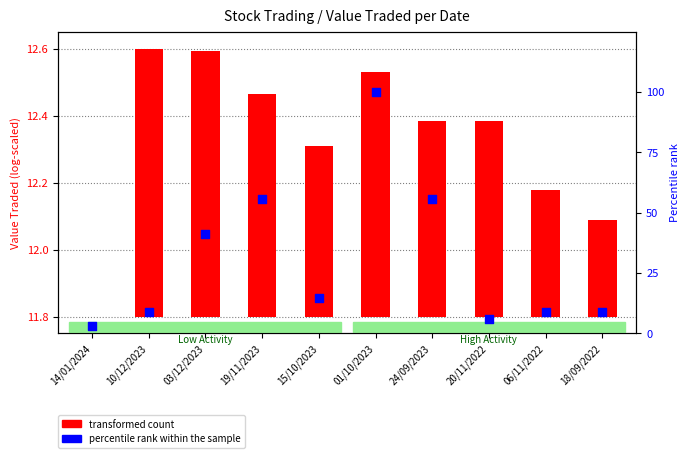

Which series has the largest total across all categories?

percentile rank within the sample